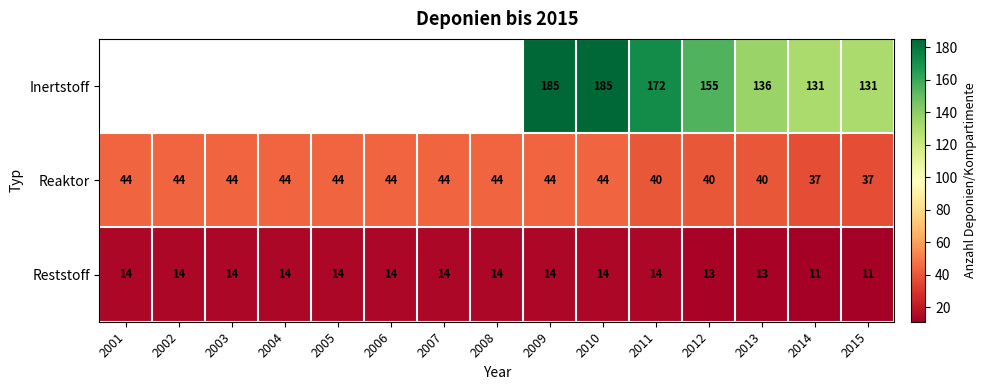

Count the Reststoff values in the range 13 to 14.

13